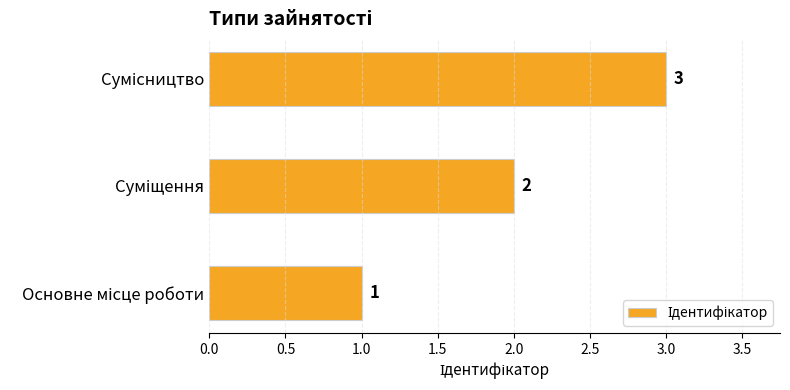

How many bars are there in total?

3